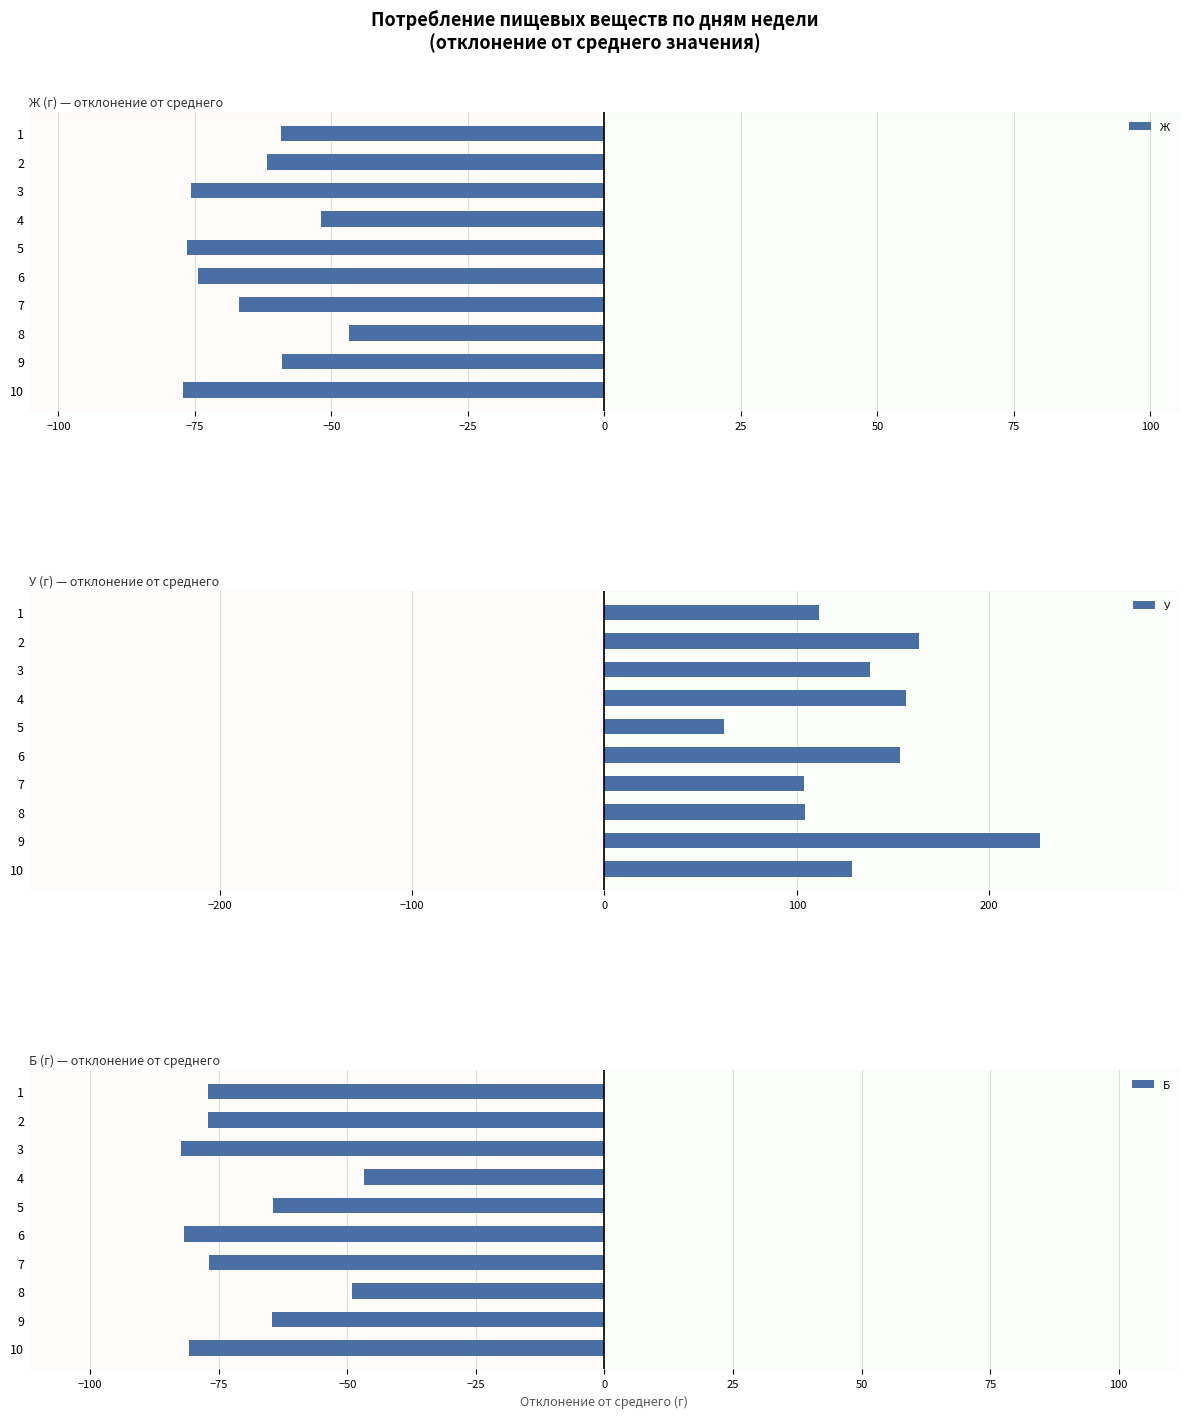

Which category has the highest value in the Б series?

4